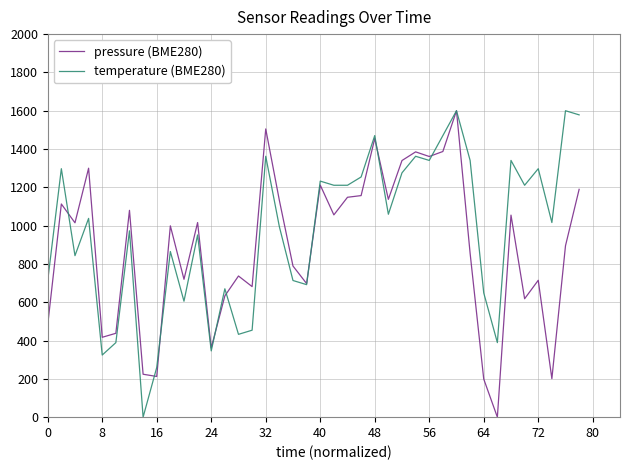

Does the chart have visible grid lines?

Yes